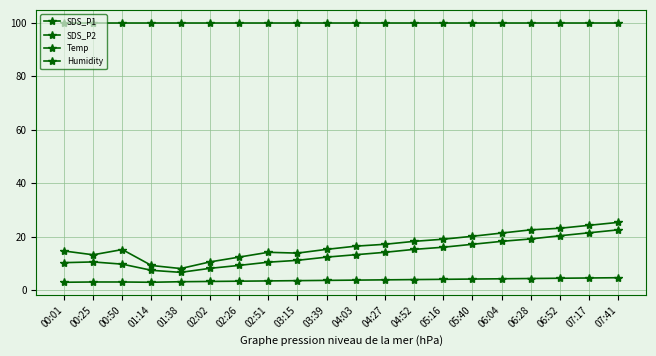

True or false: Temp has a value of 2.9 at 00:01.

True